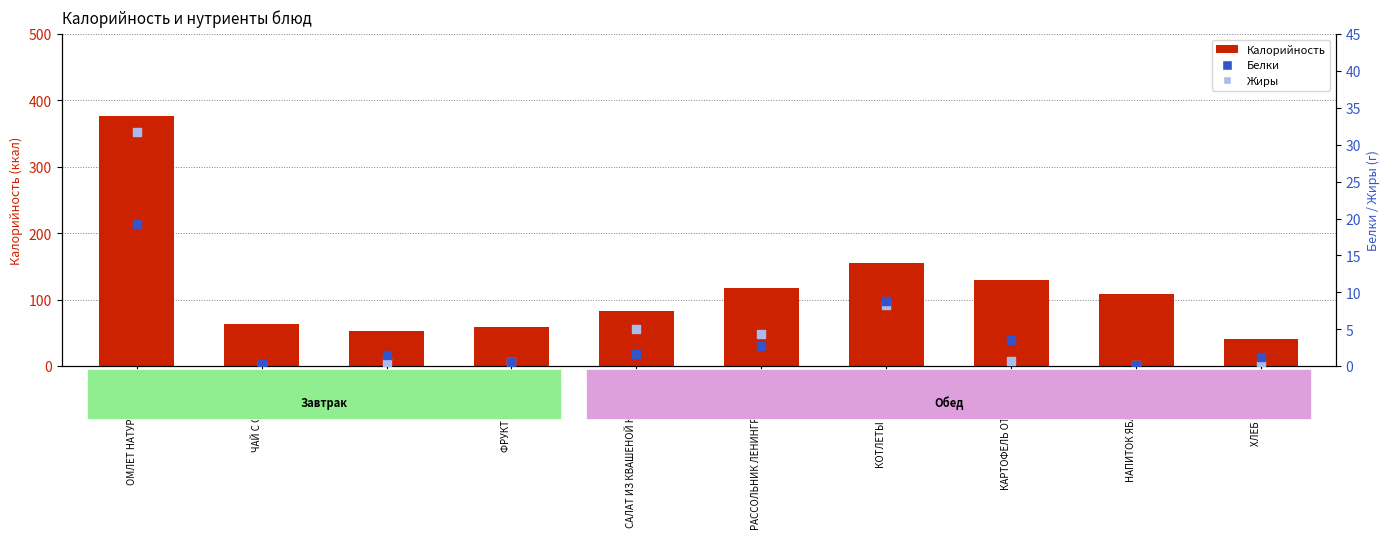

At how many categories does at least one series exceed 300?

1